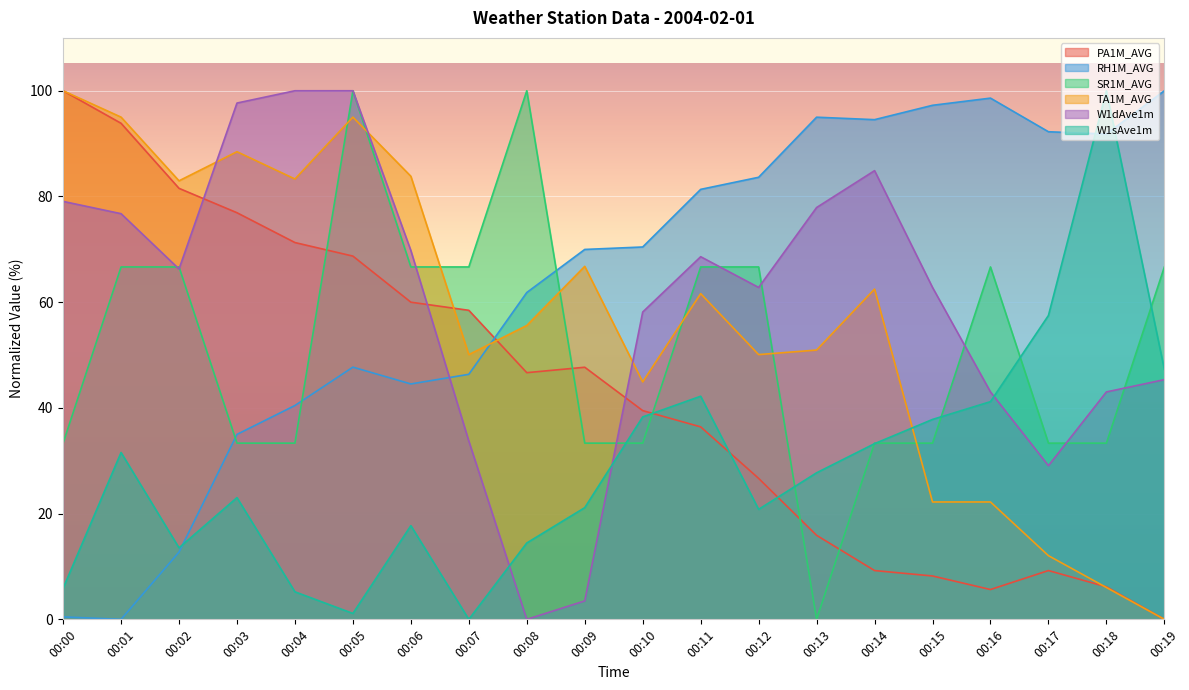

What are all the series names shown in the legend?

PA1M_AVG, RH1M_AVG, SR1M_AVG, TA1M_AVG, W1dAve1m, W1sAve1m